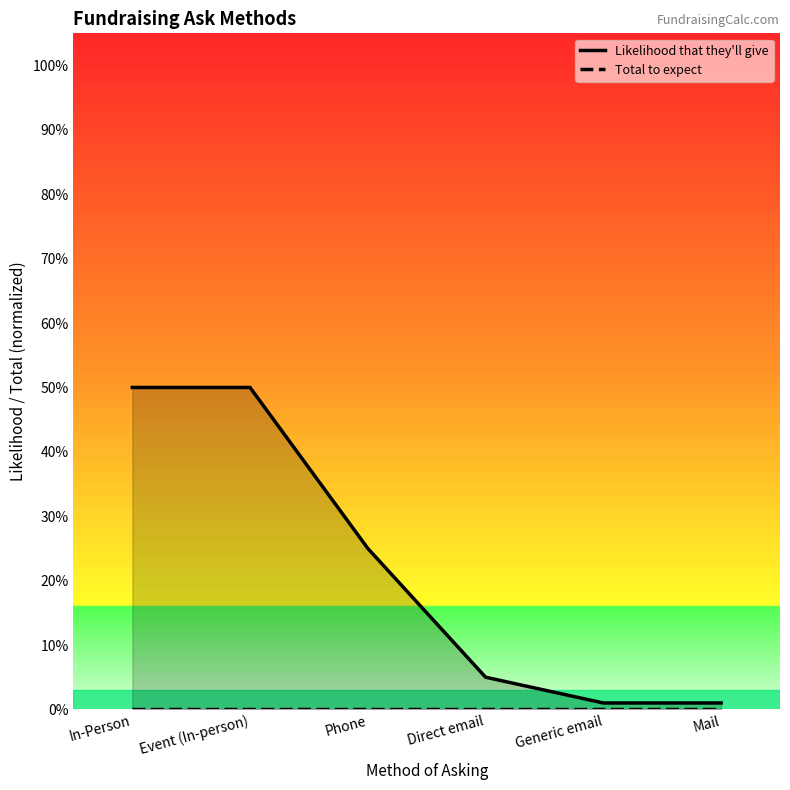

What position from the right is Event (In-person)?

5